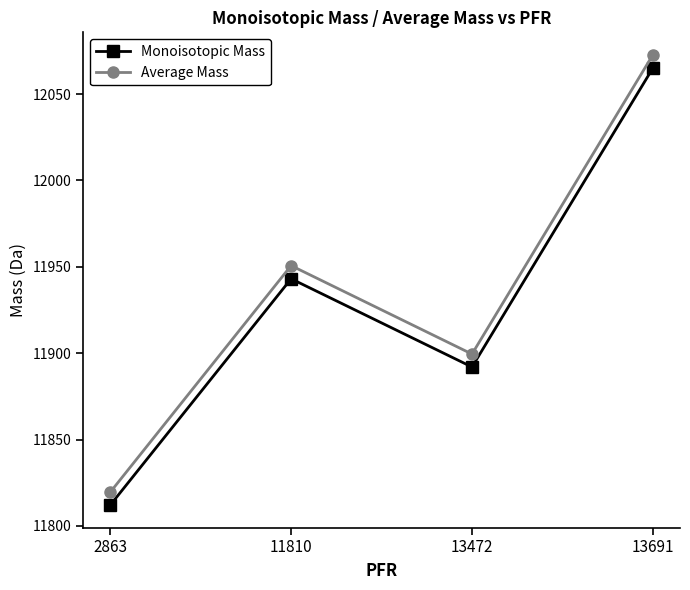

Which category has the highest value across all series?

13691